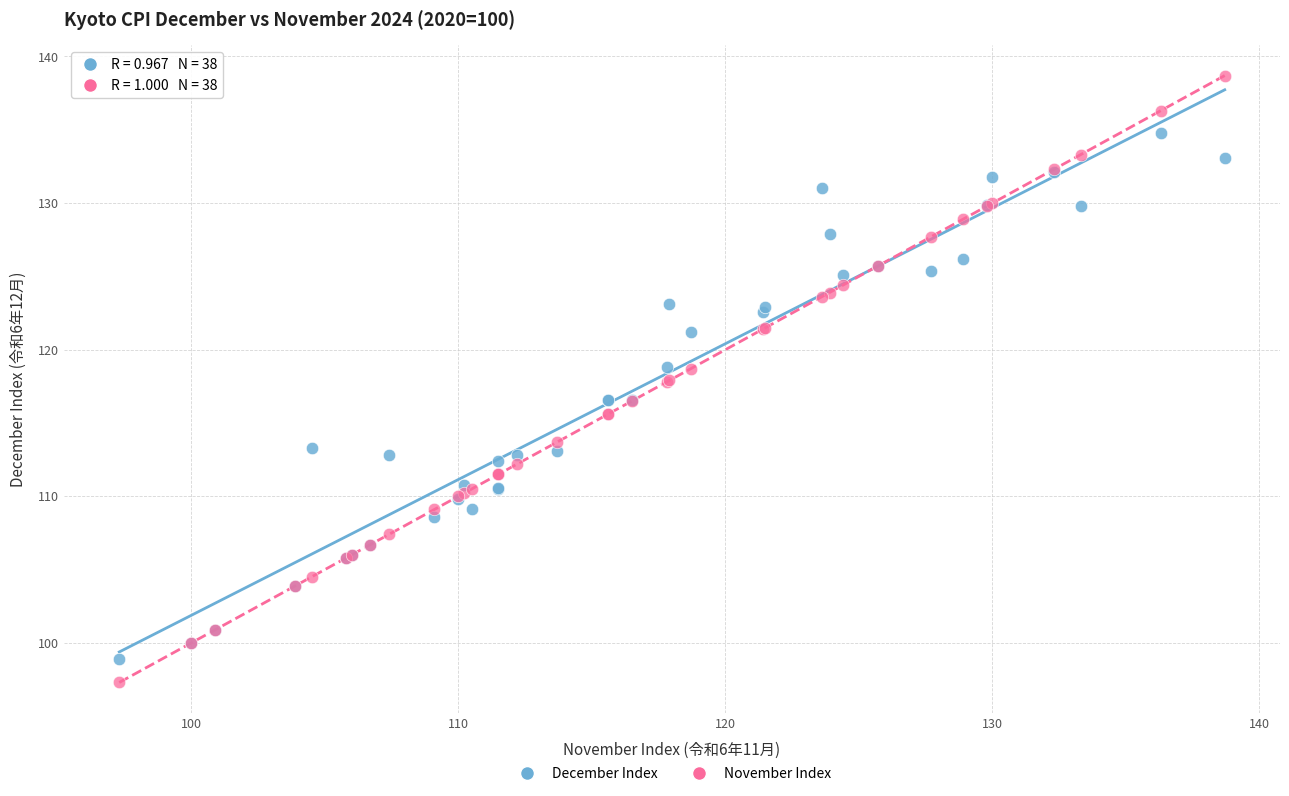

Which series contains the highest Y value?

November Index